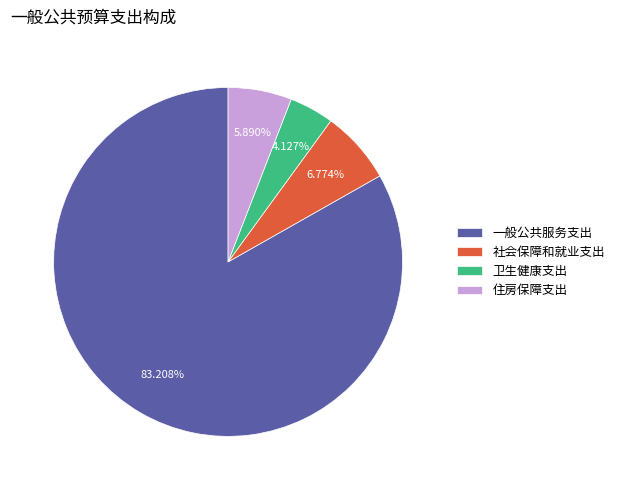

What is the largest slice in the pie chart?

一般公共服务支出